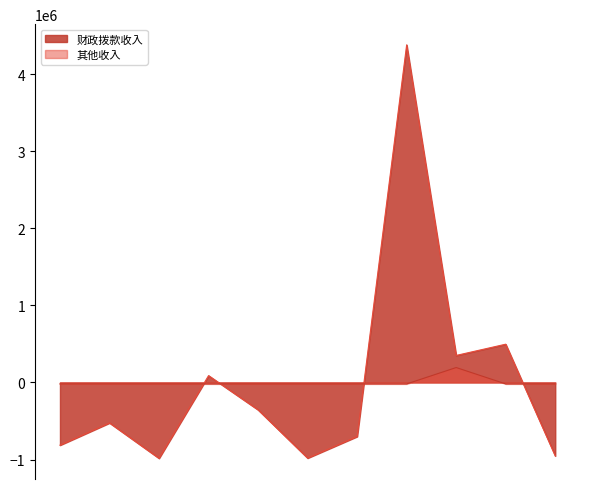

Does the chart have visible grid lines?

No